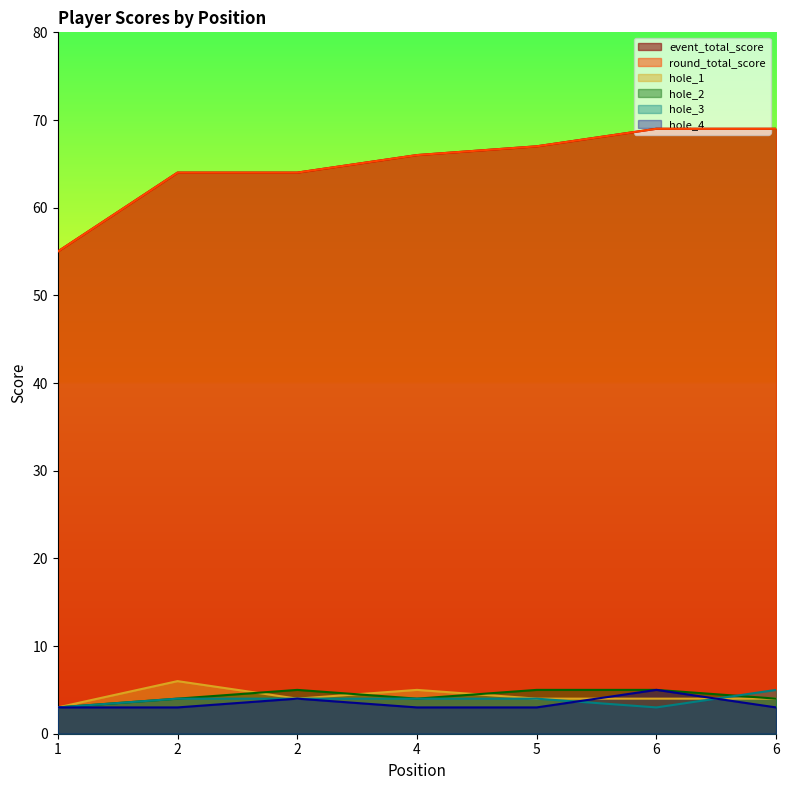

What is the difference between the maximum and minimum values in the hole_3 series?

2